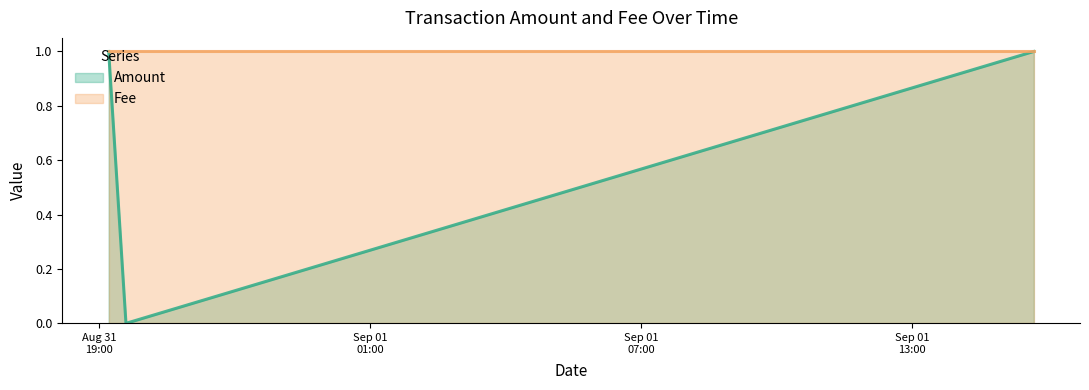

How many values are between 0 and 1?

3